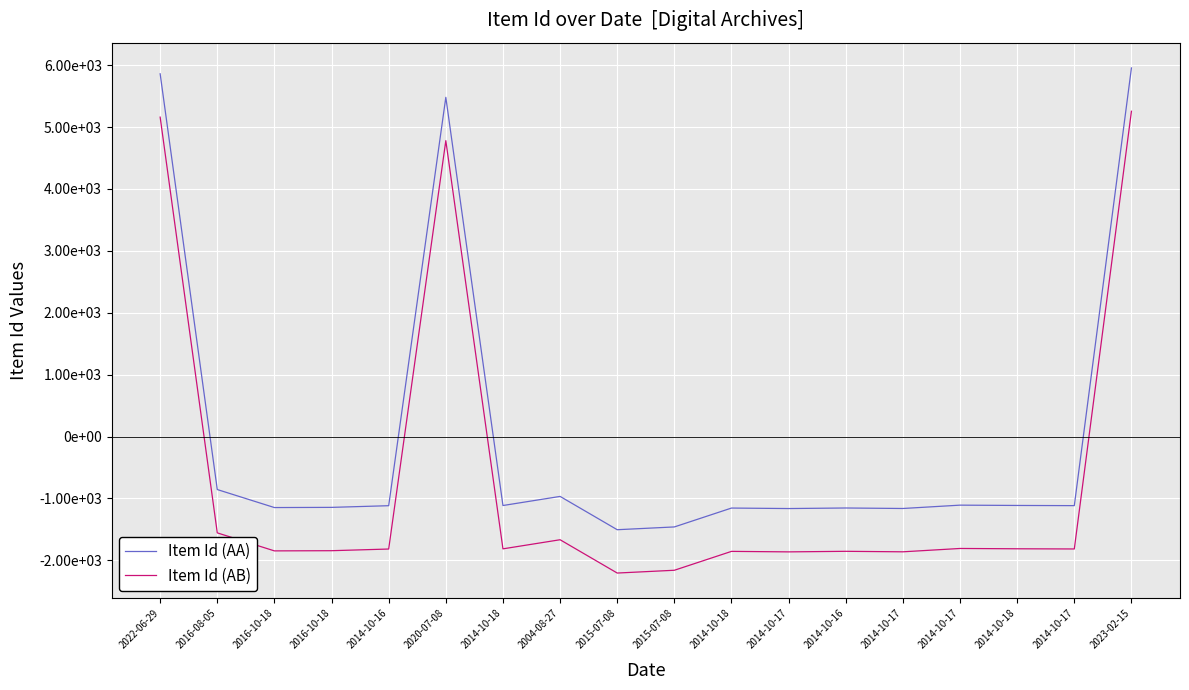

What is the sum of the Item Id (AA) values at 2023-02-15 and 2015-07-08?

4494.1